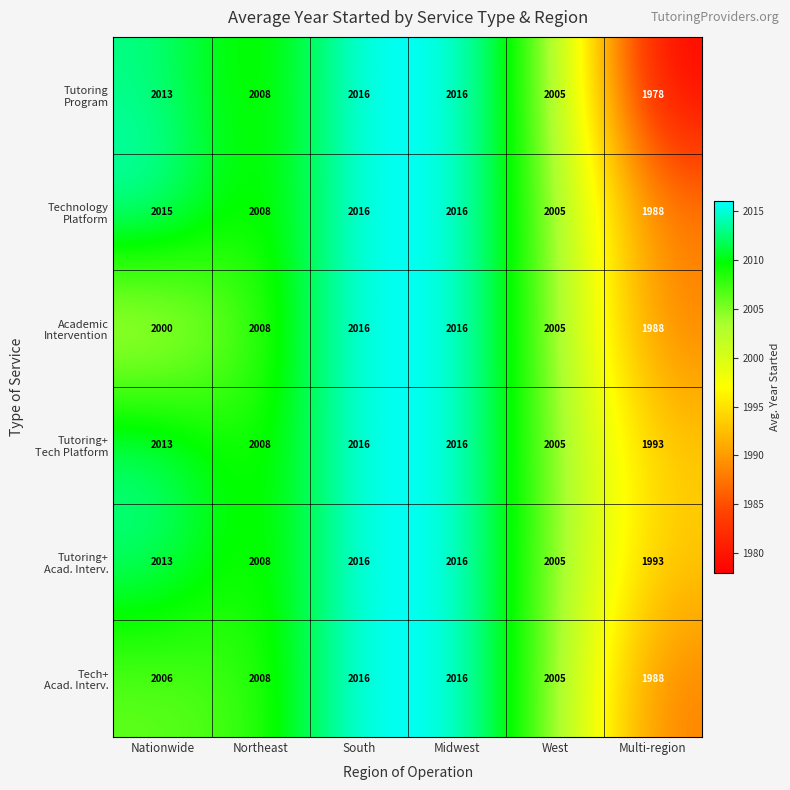

How many series are shown in this chart?

6